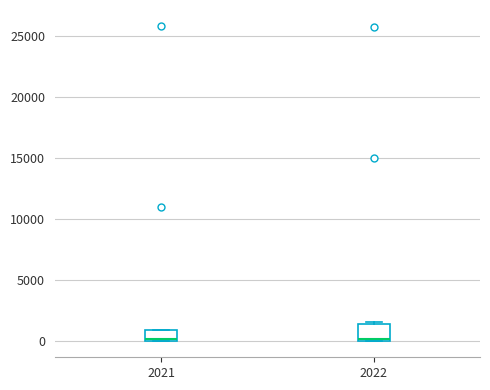

Where is the upper edge of the box at x = 2022 on the y-axis? The values are not printed on the chart, so give them approximately, as read against the axis.

1500